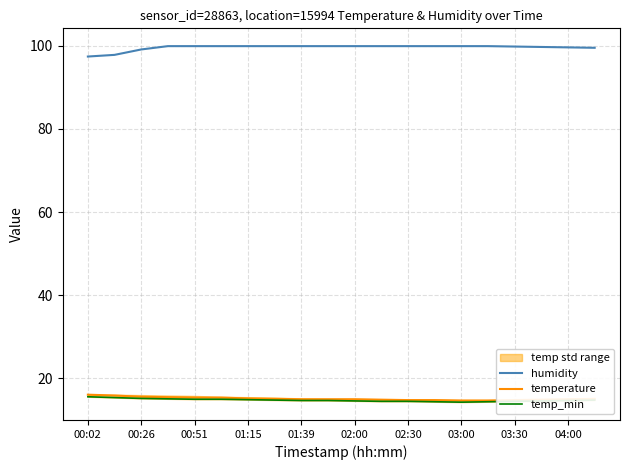

True or false: temperature and humidity cross at least once.

False